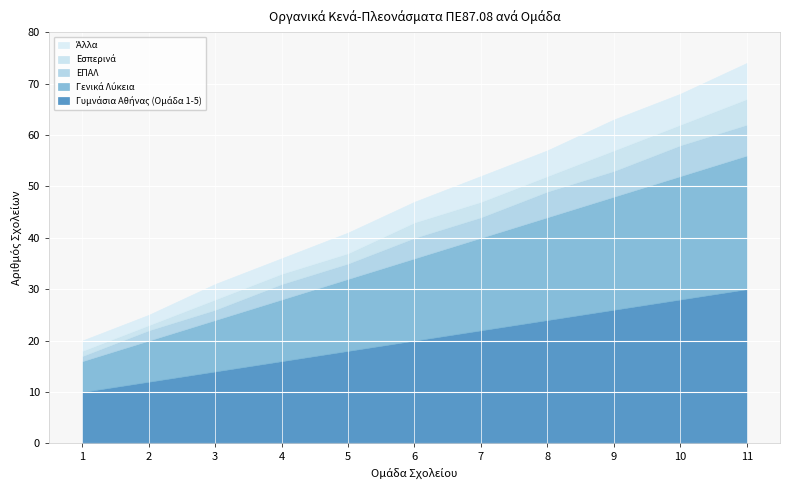

At which label does Γυμνάσια Αθήνας (Ομάδα 1-5) reach its minimum?

1